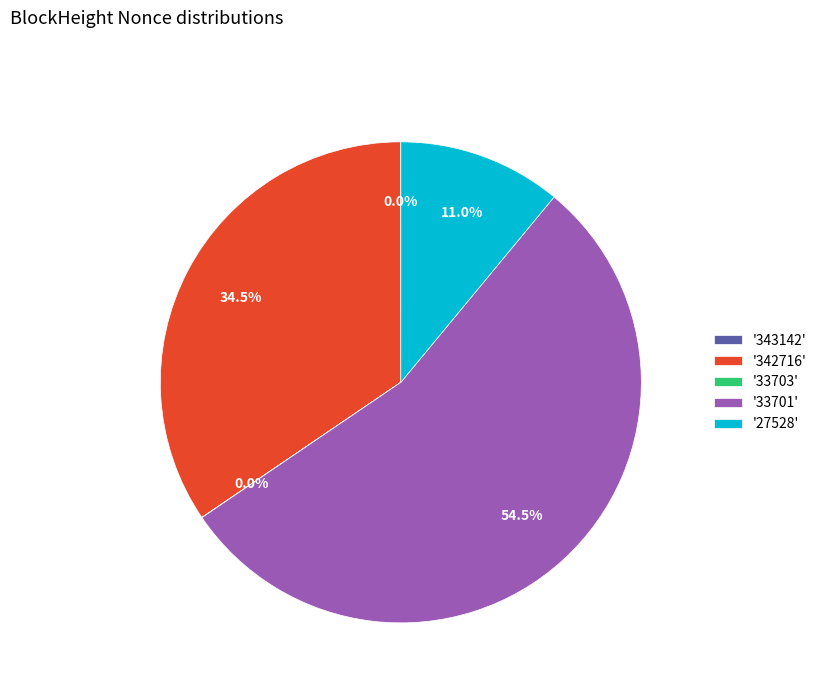

Which slice represents more than half of the pie?

'33701'